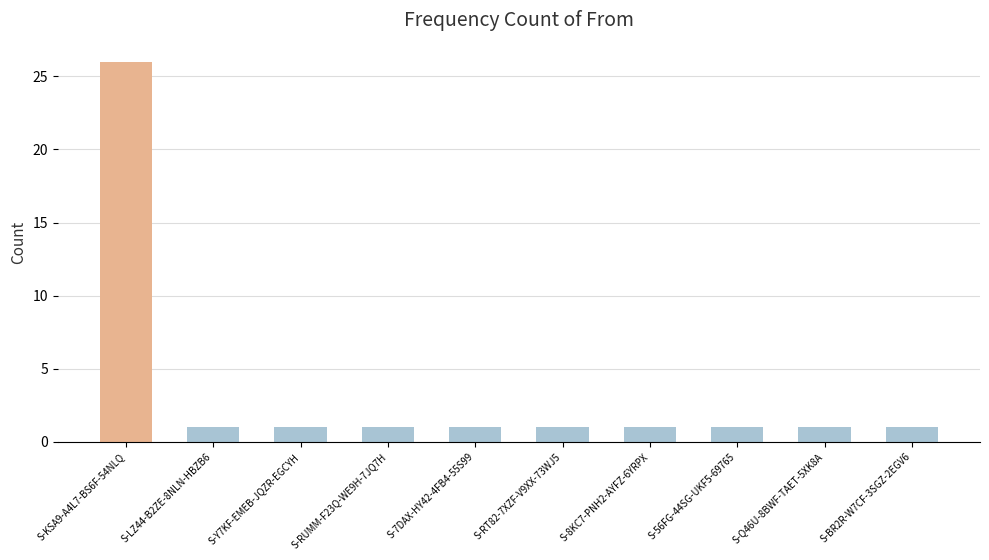

Is it true that the value at S-LZ44-B2ZE-8NLN-HBZB6 is 0?

False